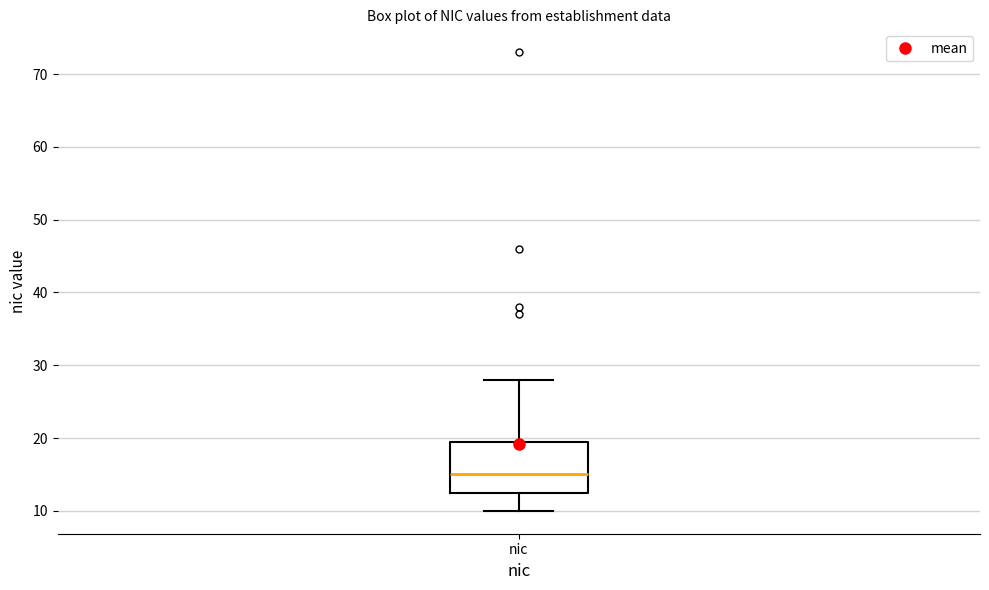

Read this box plot against the y-axis: the position of the median line, the range covered by the box, and the ends of both whiskers. The values are not printed on the chart, so give them approximately, as read against the axis.

median 15, box 13 to 20, whiskers 10 to 28